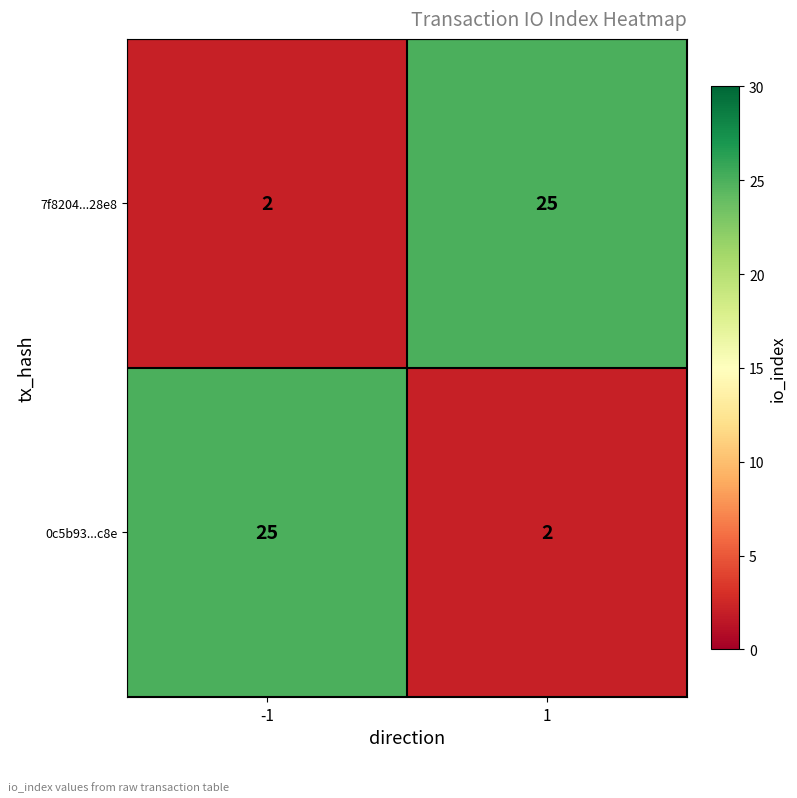

Reading right to left, extract all data points from this chart.

7f8204...28e8: 25	2
0c5b93...c8e: 2	25